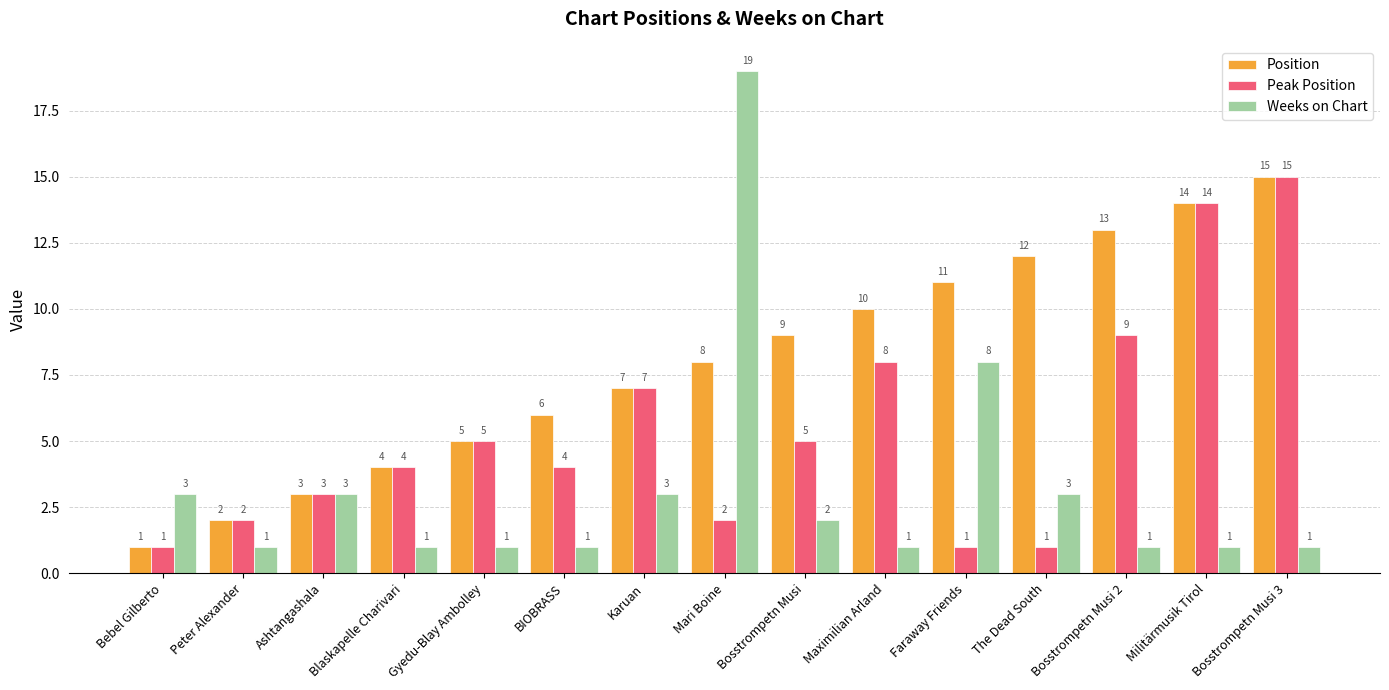

How many groups of bars are there?

15